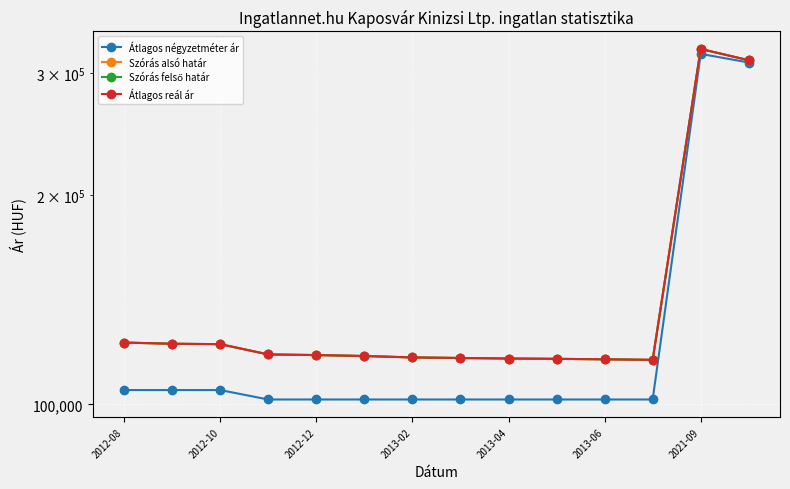

What is the total value across all series at 2013-06?

453713